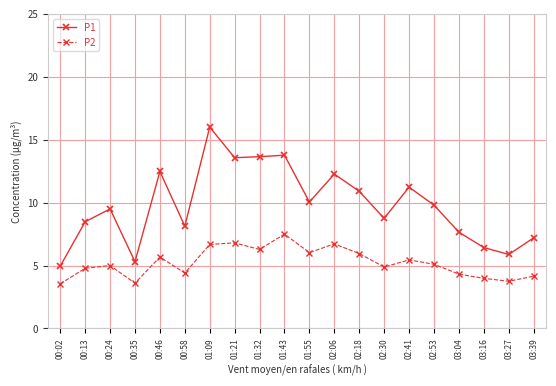

Which series changed the most between 01:09 and 01:55?

P1